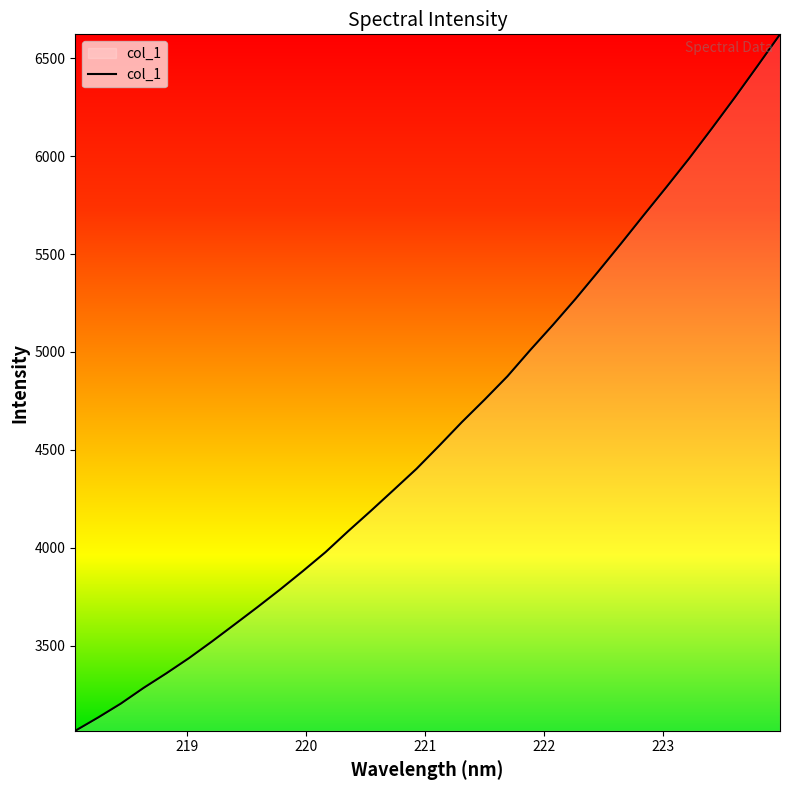

What is the difference between the maximum and minimum values?

3554.8